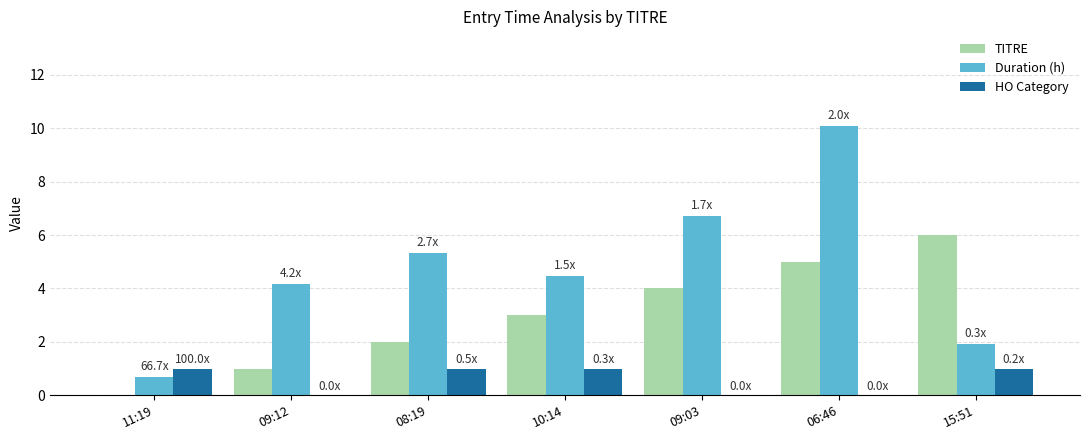

Where is Duration (h) nearest to the value 5?

08:19